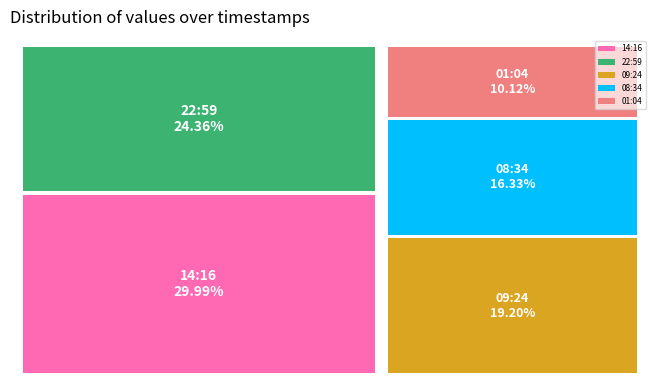

What is the total percentage of 2022-12-04T22:59:06.421Z and 2022-12-04T01:04:01.407Z?

34.5%